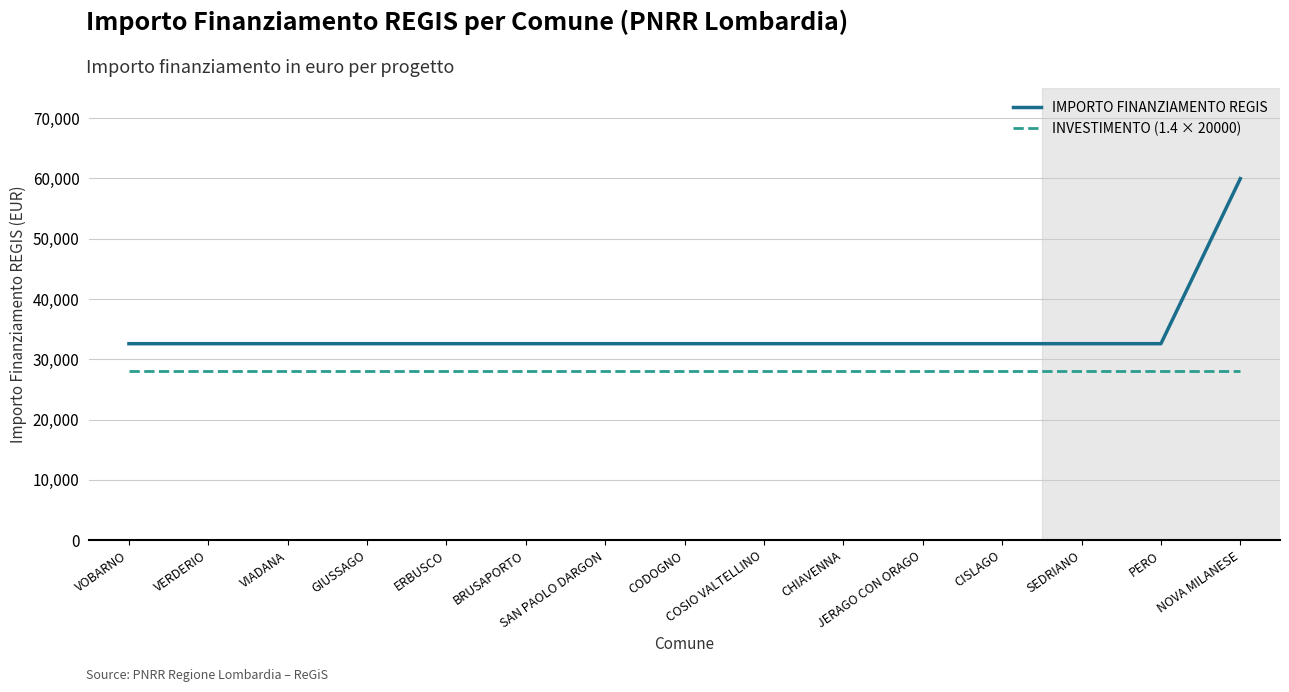

Is the value of IMPORTO FINANZIAMENTO REGIS at SEDRIANO greater than the value of INVESTIMENTO (1.4 × 20000) at CISLAGO?

Yes